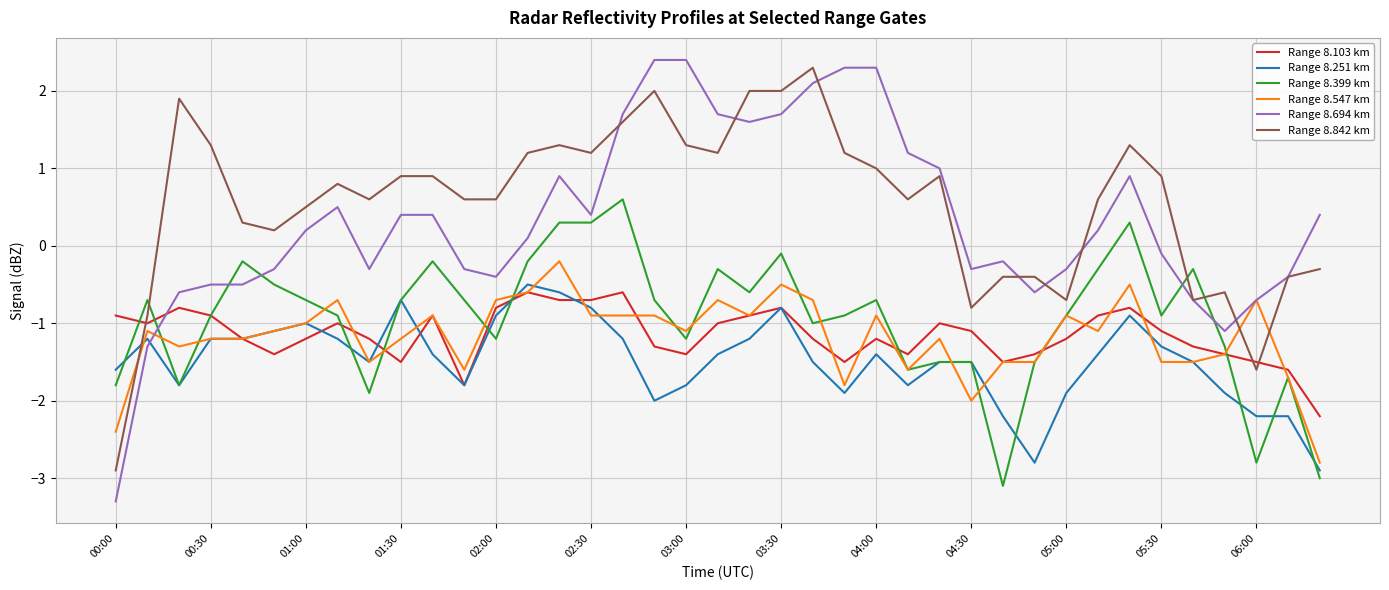

What is the lowest value of the Range 8.399 km series?

-3.1